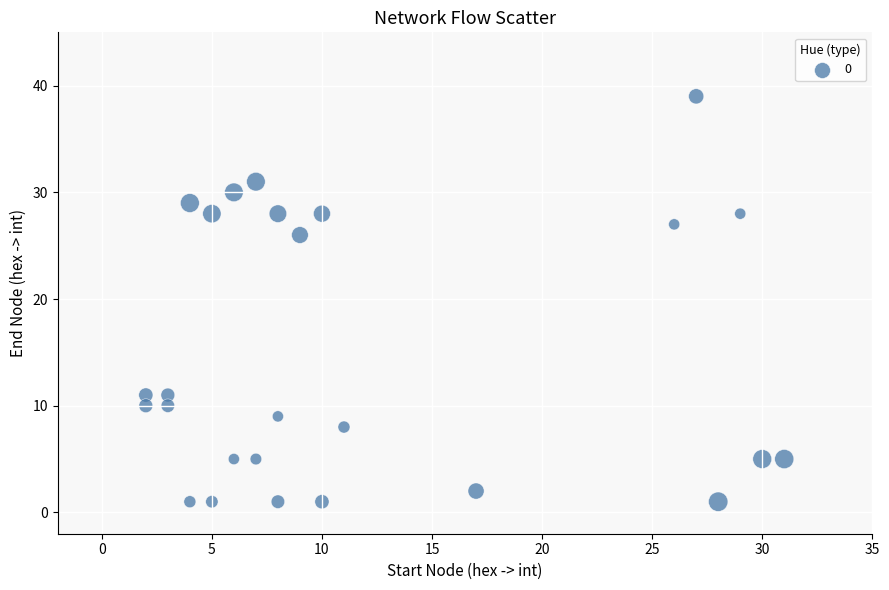

What Y value in the scatter plot is closest to 20?

26